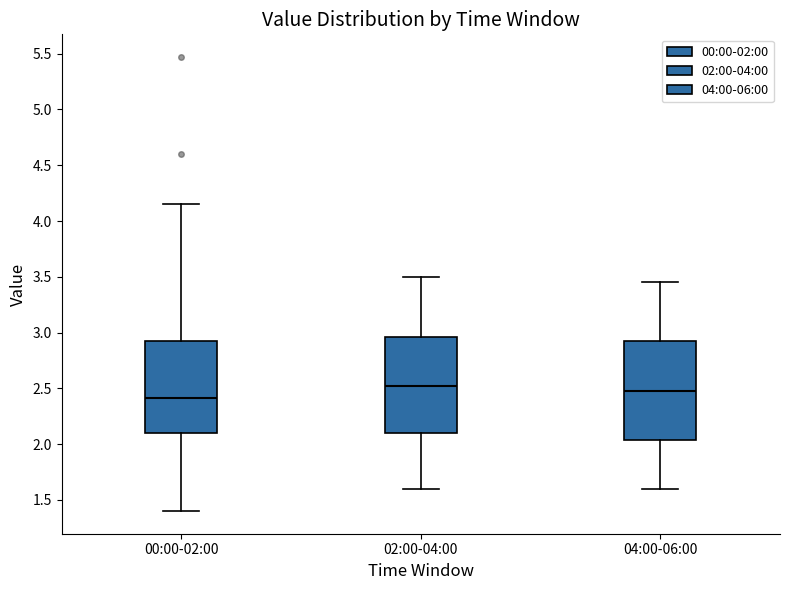

Where does the lower whisker of the box for 00:00-02:00 end on the y-axis? The values are not printed on the chart, so give them approximately, as read against the axis.

1.40